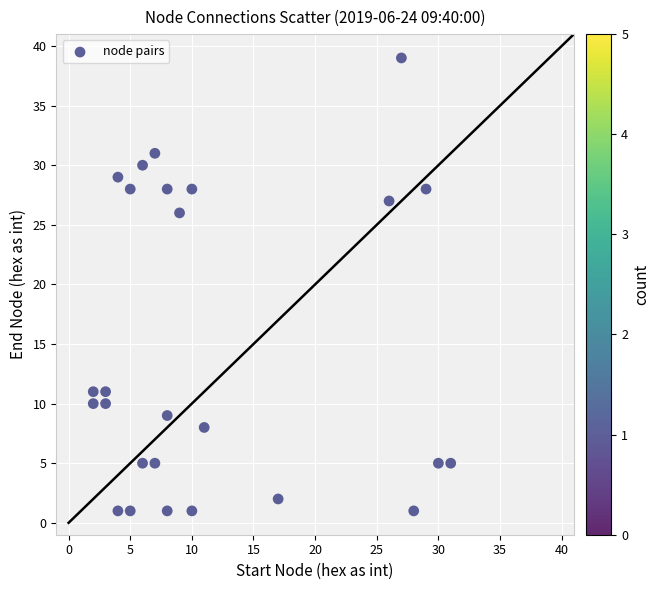

What is the range of Y values (max minus min)?

38